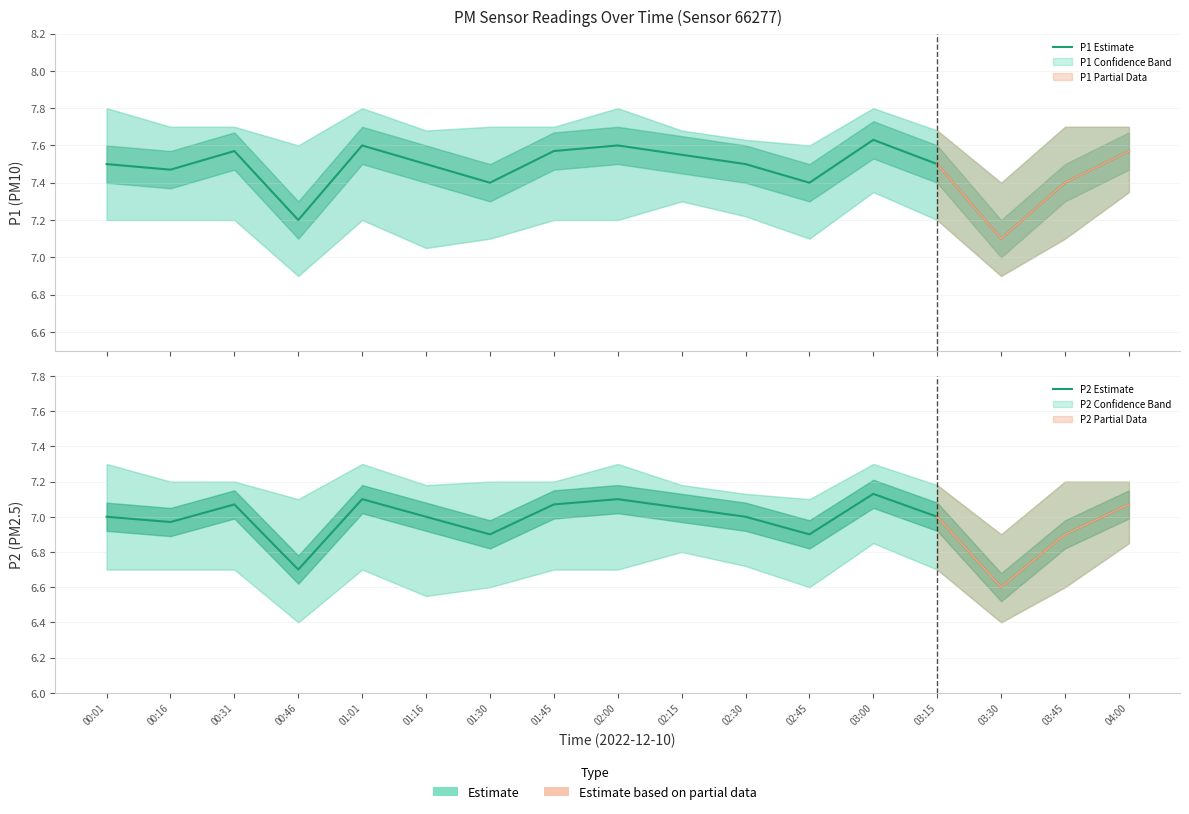

How many lines are shown in the chart?

2